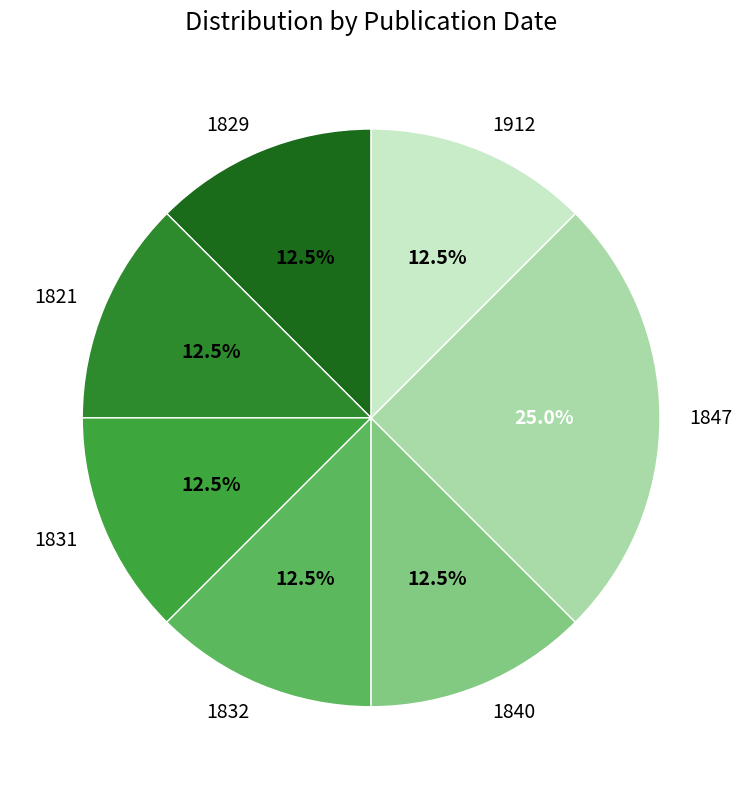

Count the number of slices in the pie.

7